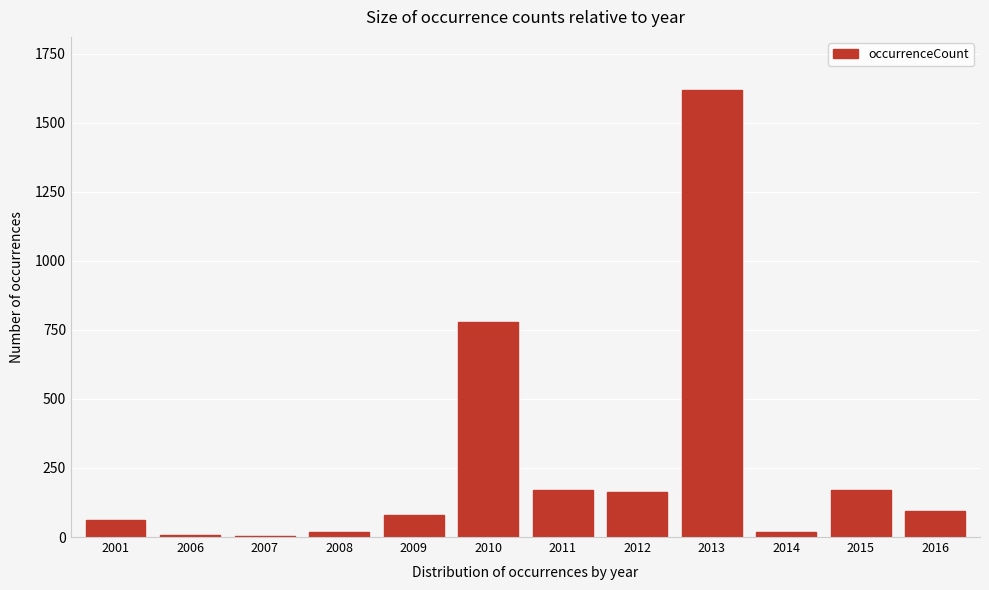

Which label corresponds to the largest value in the chart?

2013